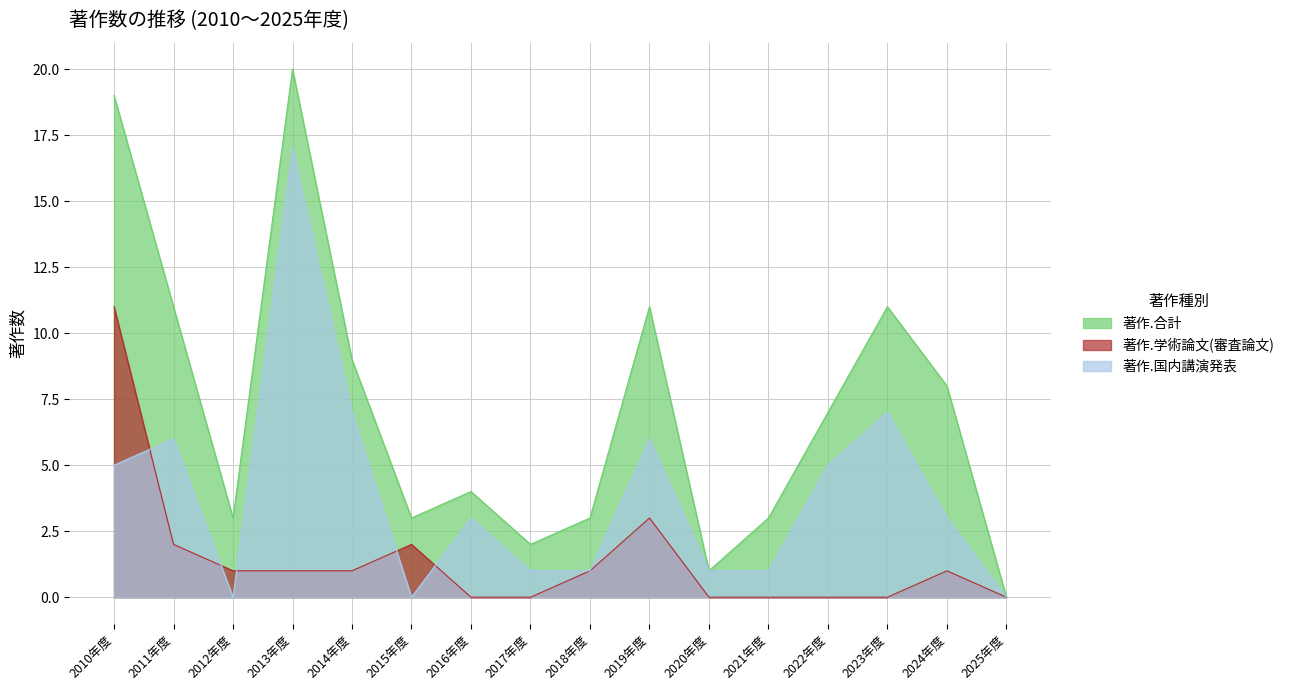

Which series has the largest total across all categories?

著作.合計